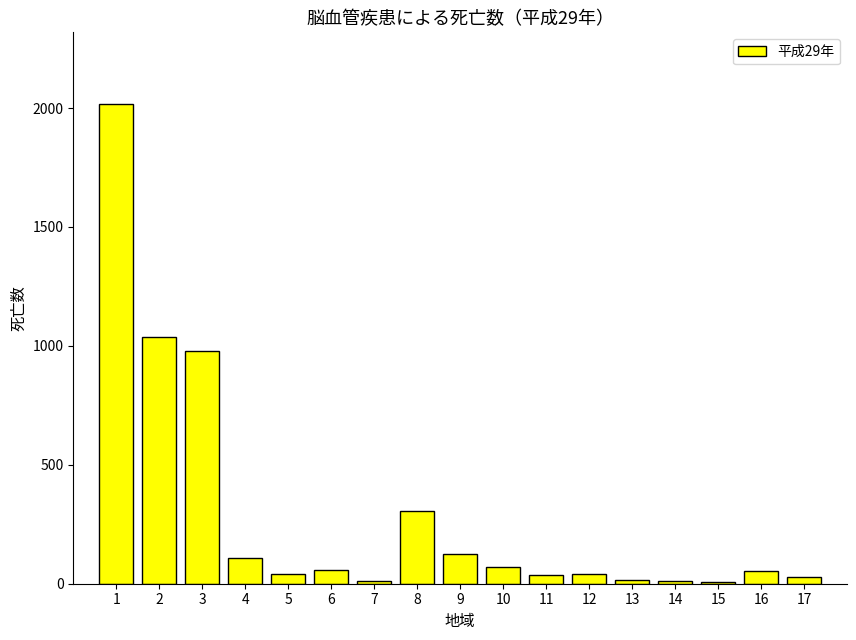

At which label does the data first exceed 52?

1